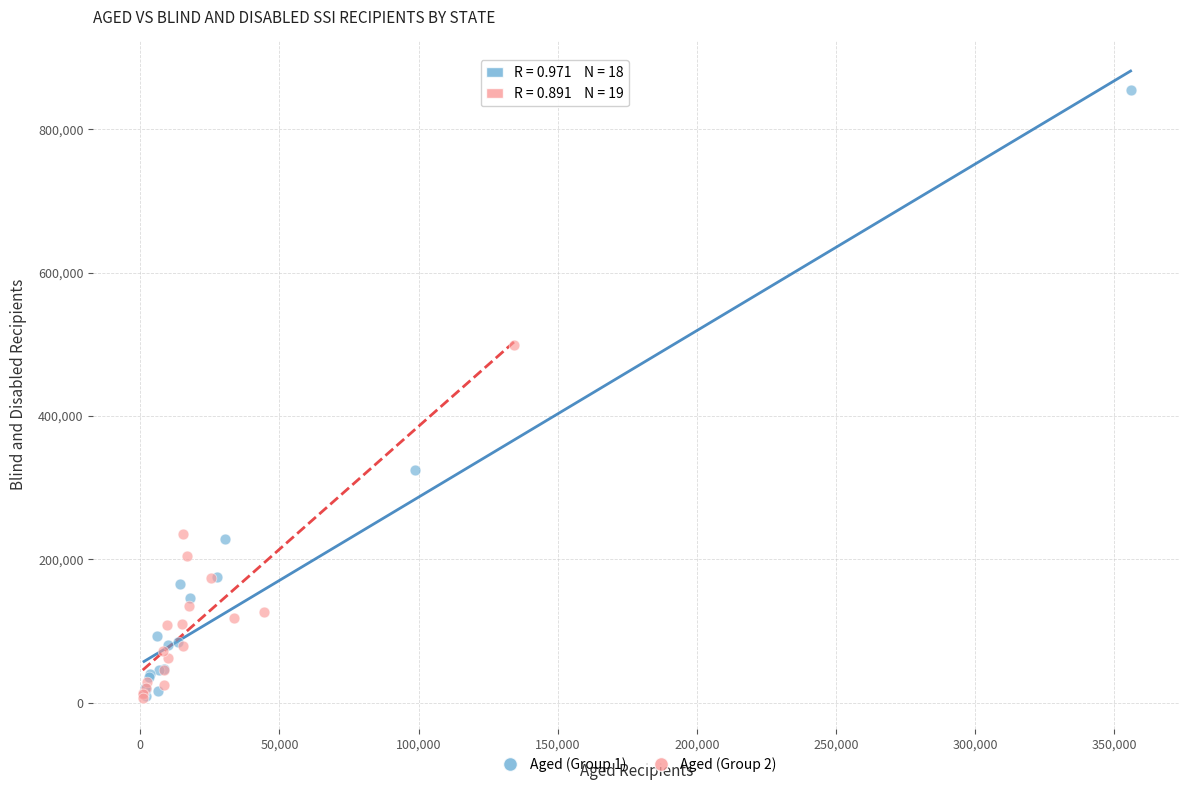

Which series has the largest Y range (max minus min)?

Aged (Group 1)